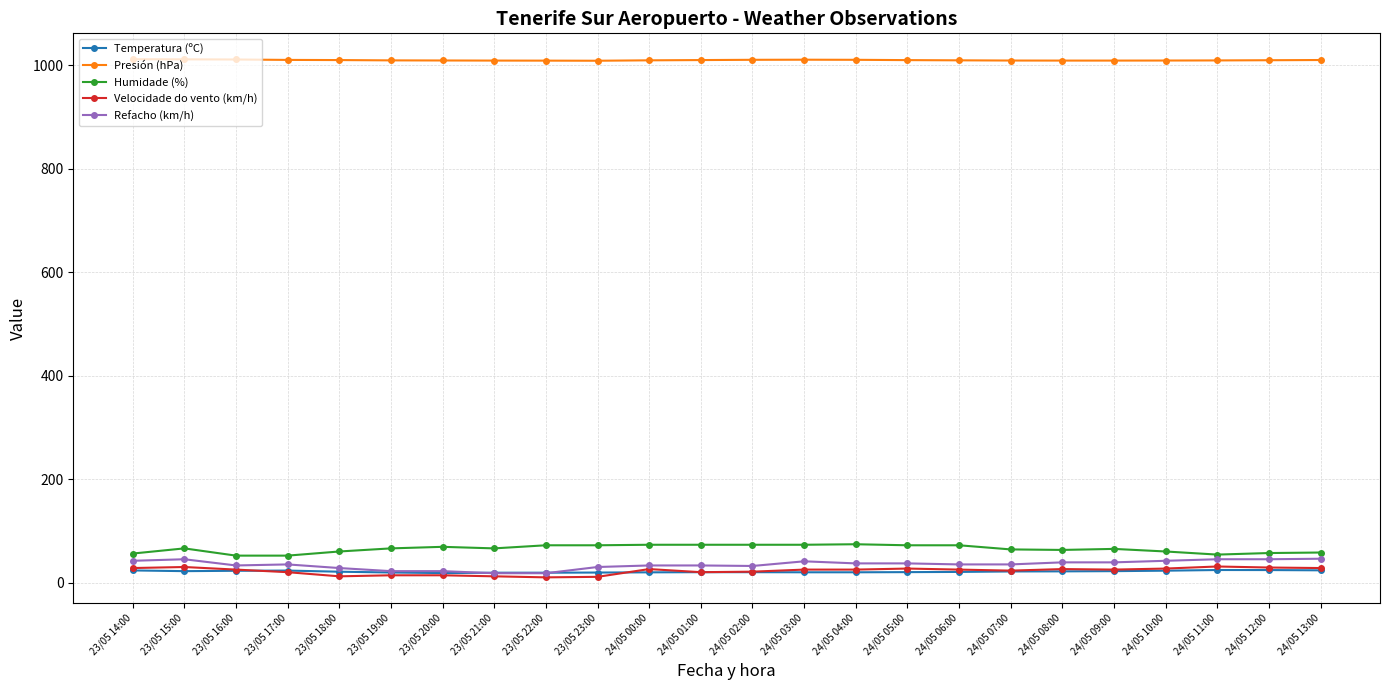

The Presión (hPa) series shows 1009.2 at 23/05 19:00. True or false?

True